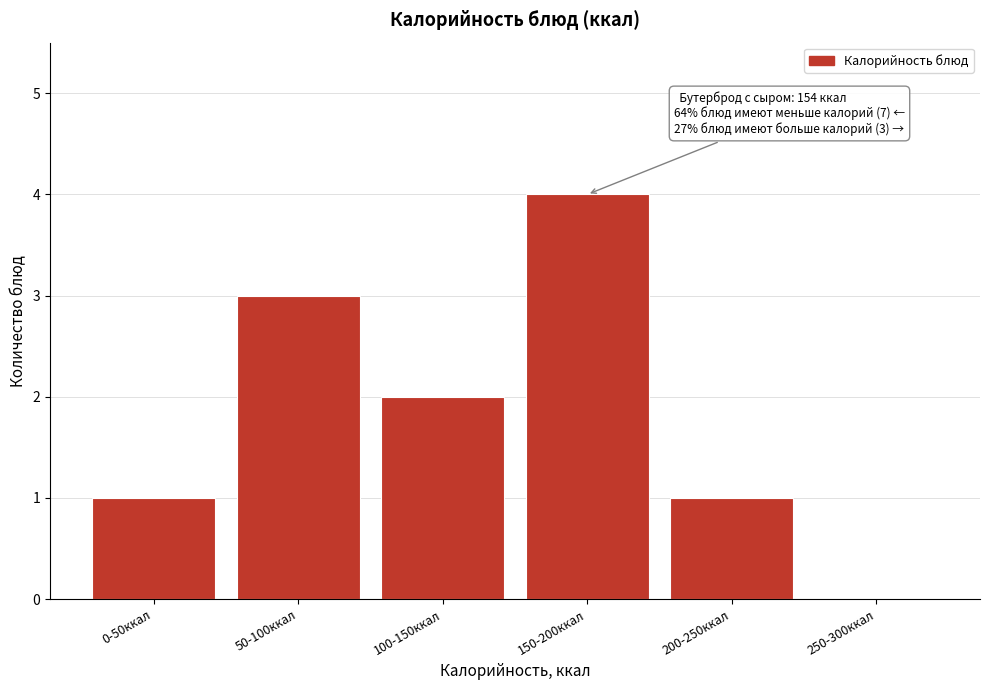

Reading left to right, transcribe all the data shown in this chart.

0-50ккал=1	50-100ккал=3	100-150ккал=2	150-200ккал=4	200-250ккал=1	250-300ккал=0